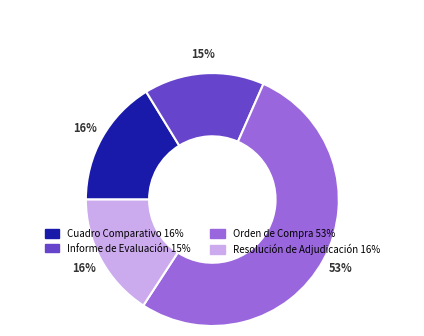

Does any single category account for the majority?

Yes